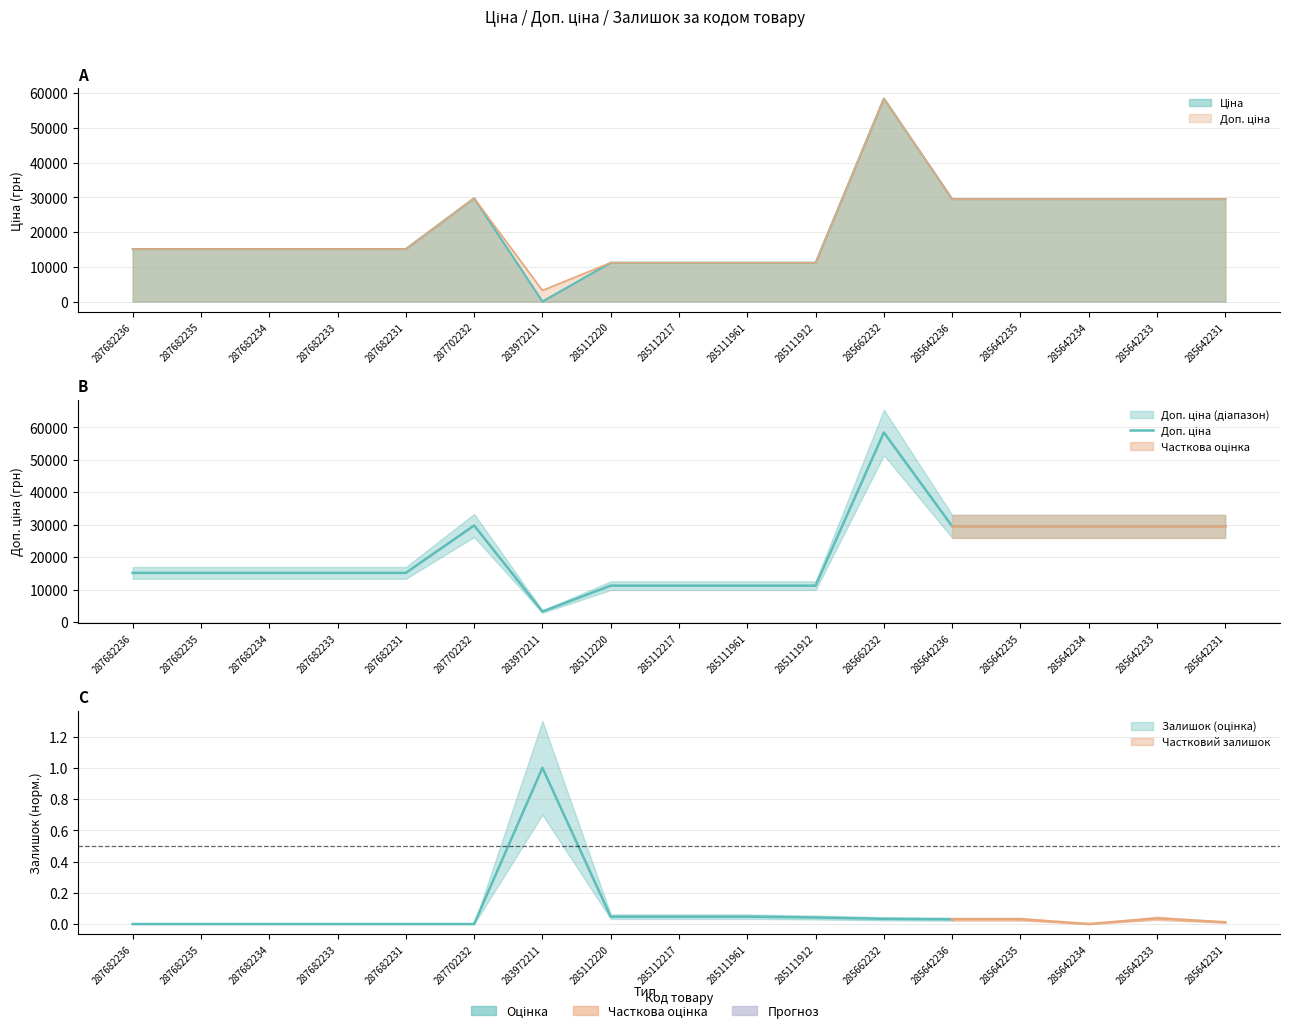

Which has a higher value, 285111912 or 287702232?

287702232